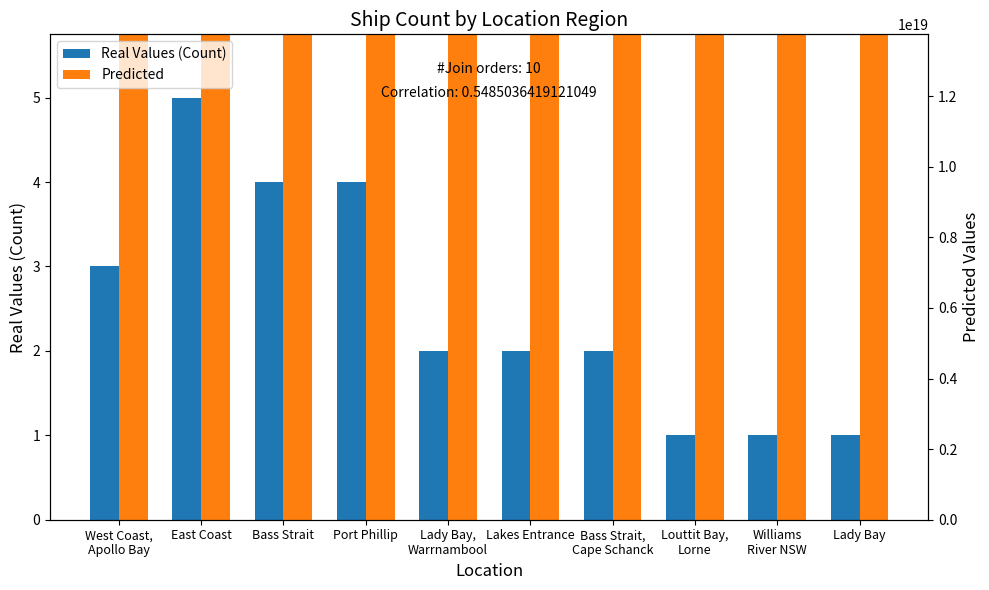

Which series has the largest range (max minus min)?

Predicted